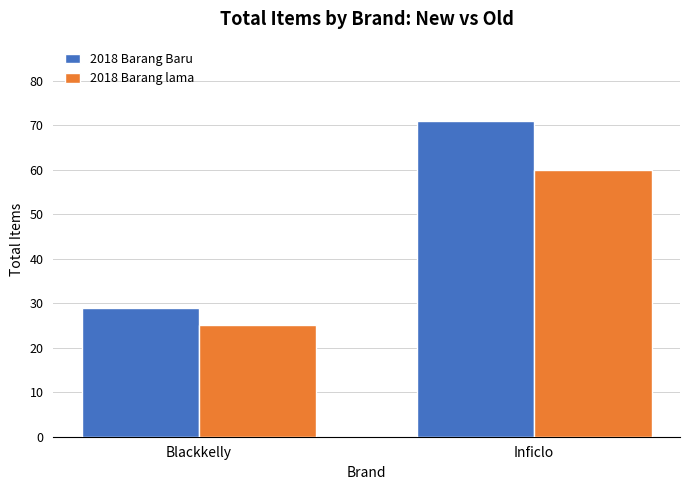

How many bars are there in total?

4